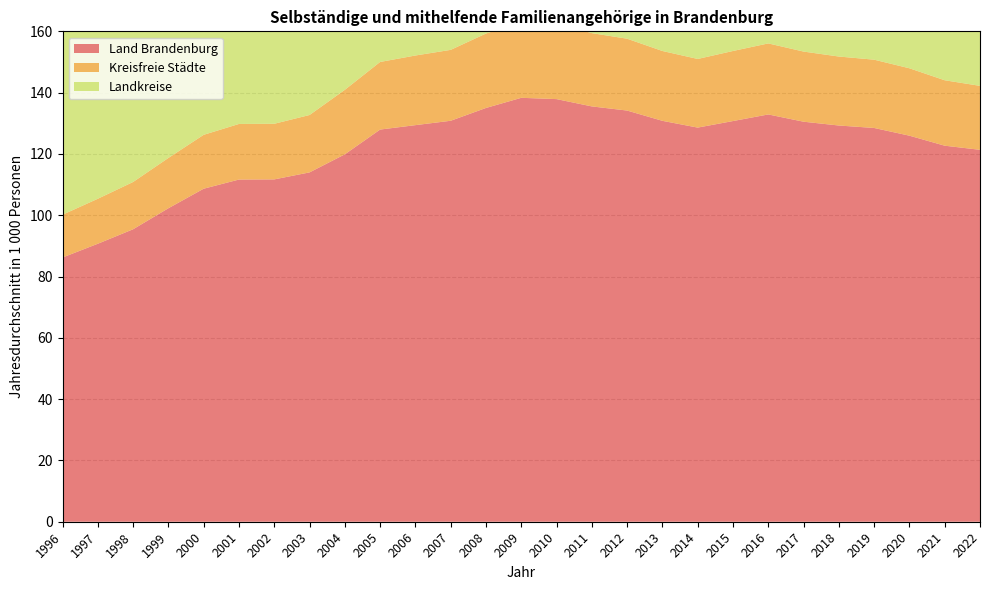

Reading right to left, extract all data points from this chart.

Land Brandenburg: 2022=121.3	2021=122.7	2020=126.0	2019=128.5	2018=129.3	2017=130.5	2016=132.9	2015=130.7	2014=128.6	2013=130.8	2012=134.2	2011=135.5	2010=137.9	2009=138.3	2008=135.0	2007=130.8	2006=129.4	2005=128.0	2004=119.9	2003=114.0	2002=111.7	2001=111.6	2000=108.7	1999=102.3	1998=95.4	1997=90.7	1996=86.2
Kreisfreie Städte: 2022=20.9	2021=21.4	2020=22.0	2019=22.3	2018=22.5	2017=22.9	2016=23.2	2015=22.9	2014=22.4	2013=22.8	2012=23.4	2011=23.9	2010=24.6	2009=24.7	2008=24.3	2007=23.1	2006=22.7	2005=22.1	2004=21.0	2003=18.7	2002=18.1	2001=18.1	2000=17.6	1999=16.4	1998=15.4	1997=14.7	1996=14.0
Landkreise: 2022=100.5	2021=101.3	2020=104.0	2019=106.2	2018=106.8	2017=107.6	2016=109.7	2015=107.9	2014=106.2	2013=108.0	2012=110.7	2011=111.6	2010=113.2	2009=113.6	2008=110.7	2007=107.7	2006=106.7	2005=105.9	2004=98.8	2003=95.3	2002=93.5	2001=93.5	2000=91.1	1999=85.9	1998=80.0	1997=76.0	1996=72.2